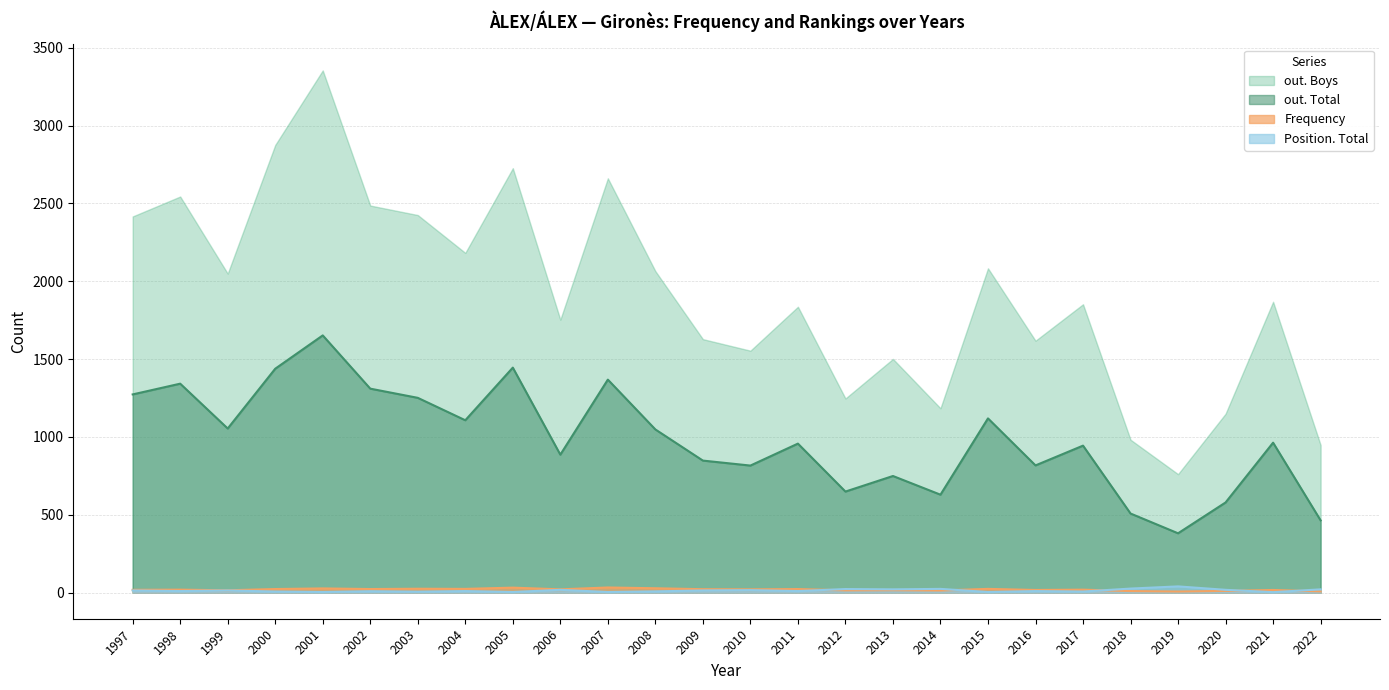

At which category does Position. Total reach its first local peak?

1999